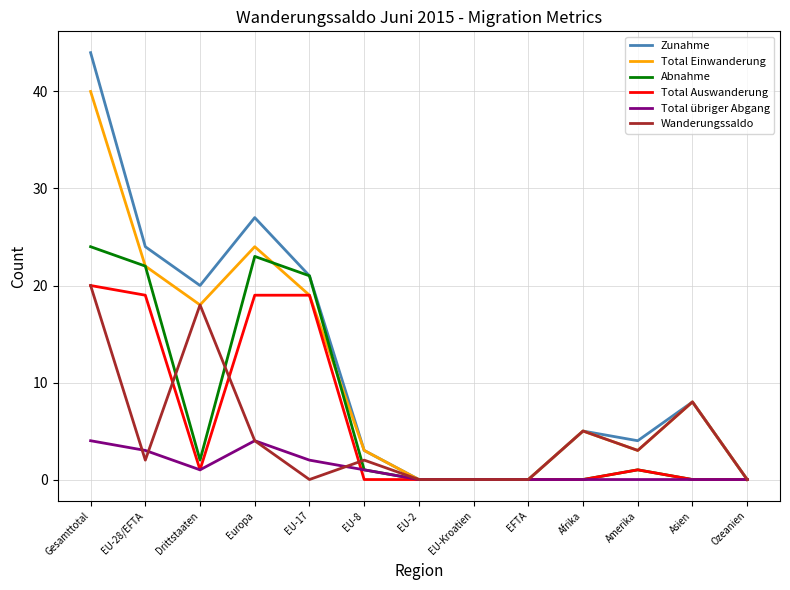

At which label is Zunahme closest to 22?

EU-17